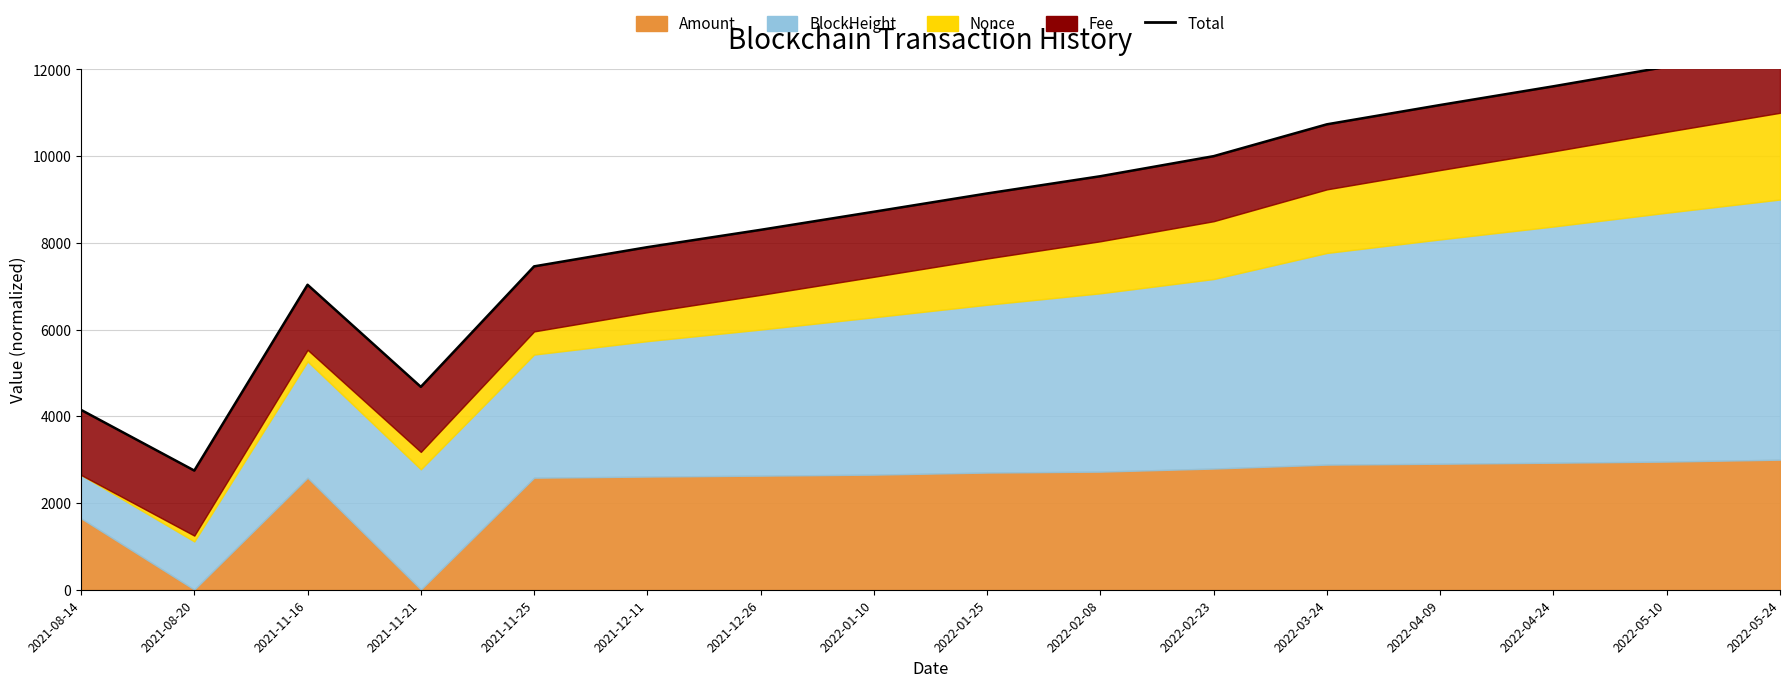

What is the label of the 4th point from the right?

2022-04-09